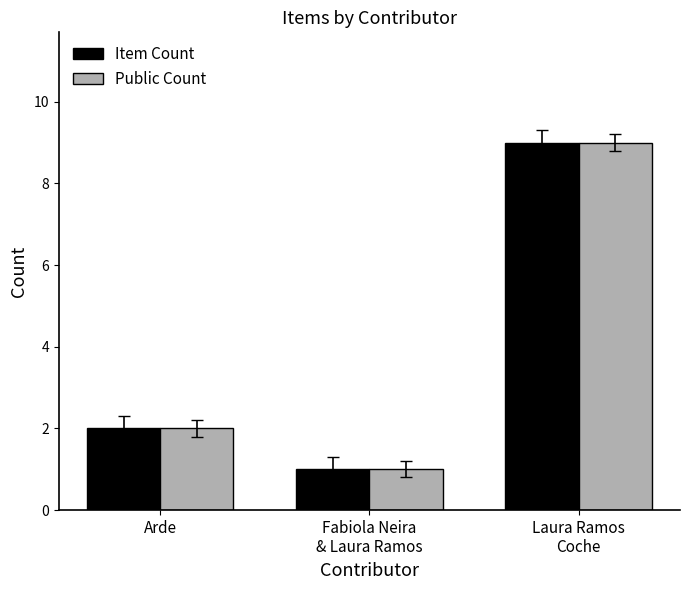

Rank the categories by Item Count value from highest to lowest.

Laura Ramos
Coche, Arde, Fabiola Neira
& Laura Ramos